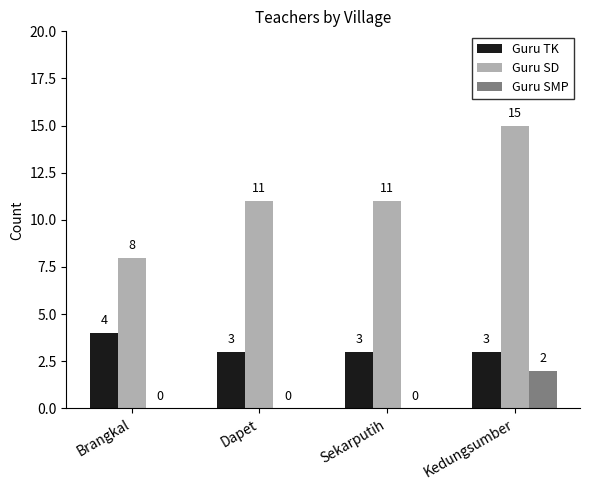

What is the total value across all series at Dapet?

14